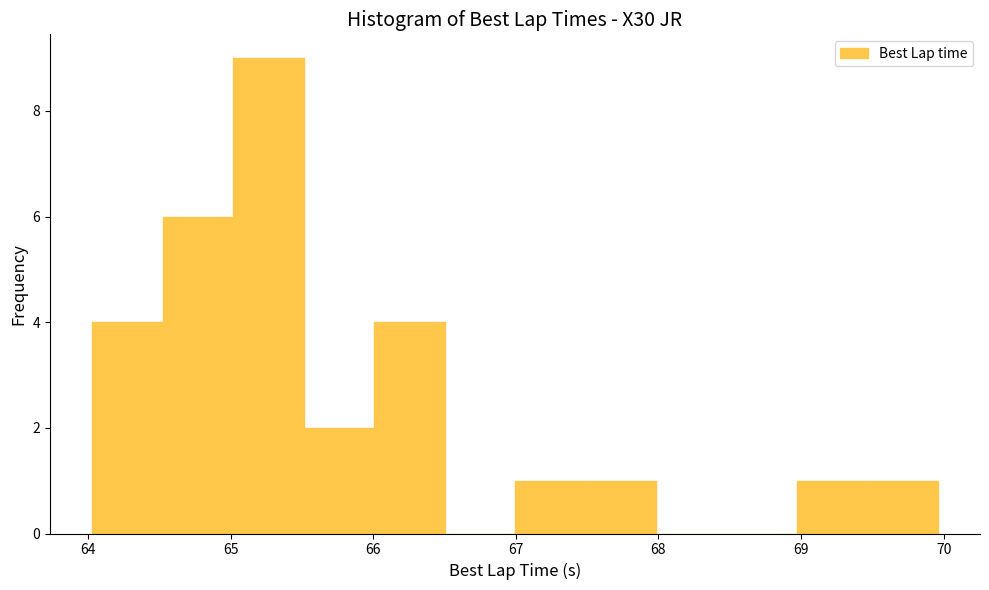

What is the height of the bar covering 65.5 to 66.0 on the x-axis? Neither the bar edges nor the heights are printed on the chart, so give them approximately, as read against the axes.

2